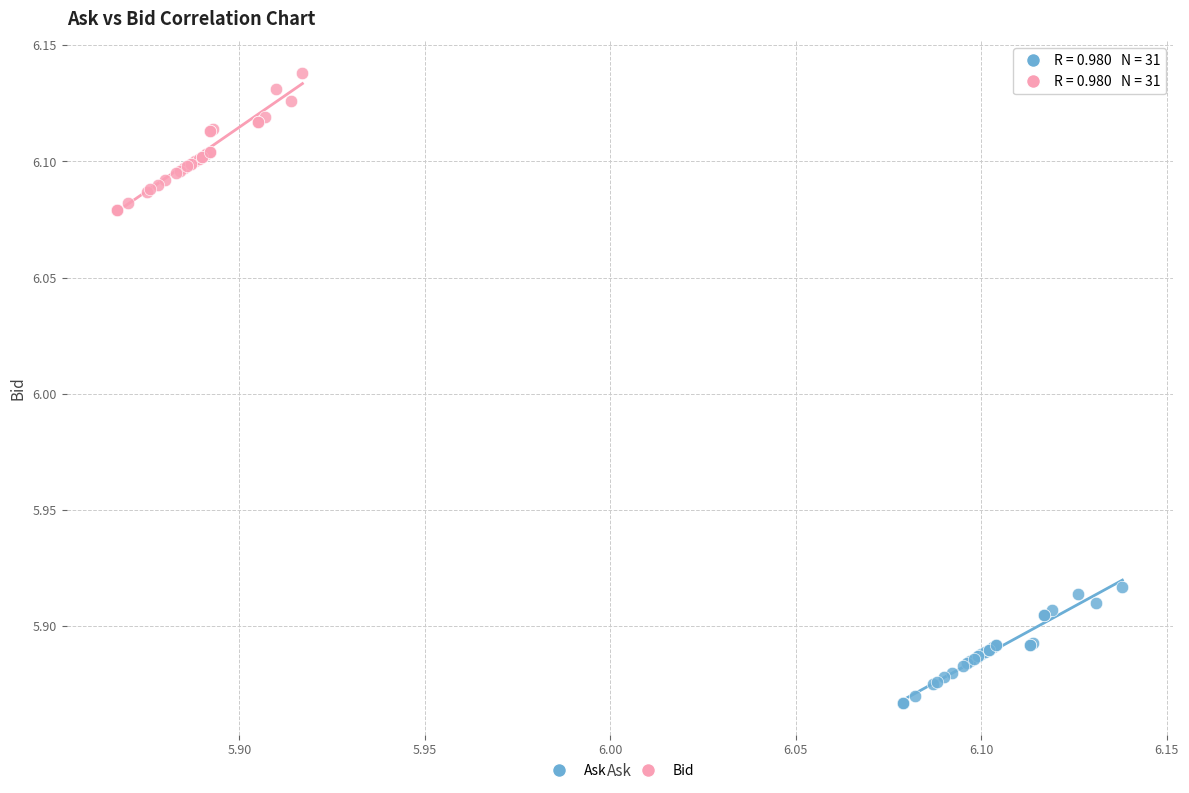

Which series has the largest Y range (max minus min)?

Bid